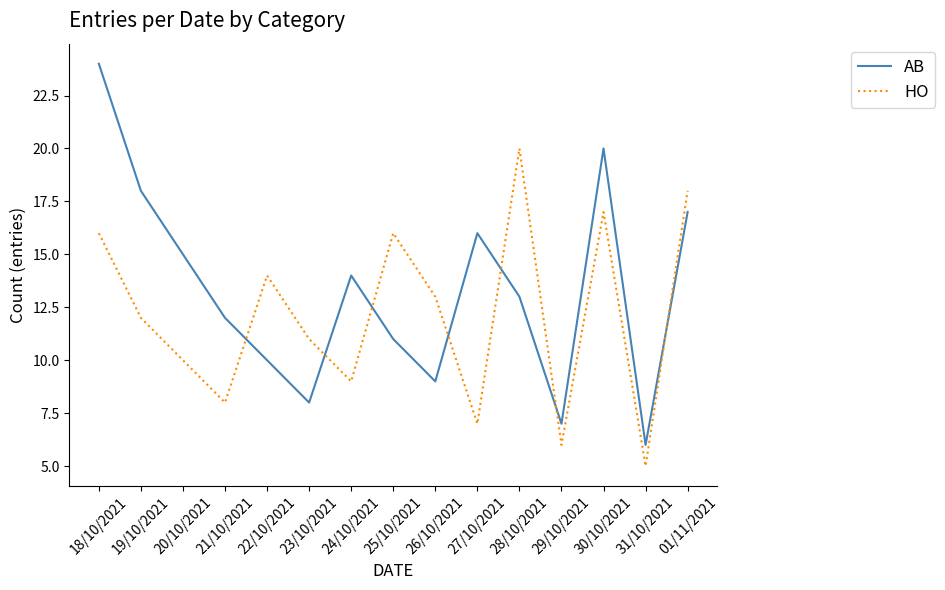

Count the number of categories in the chart.

15